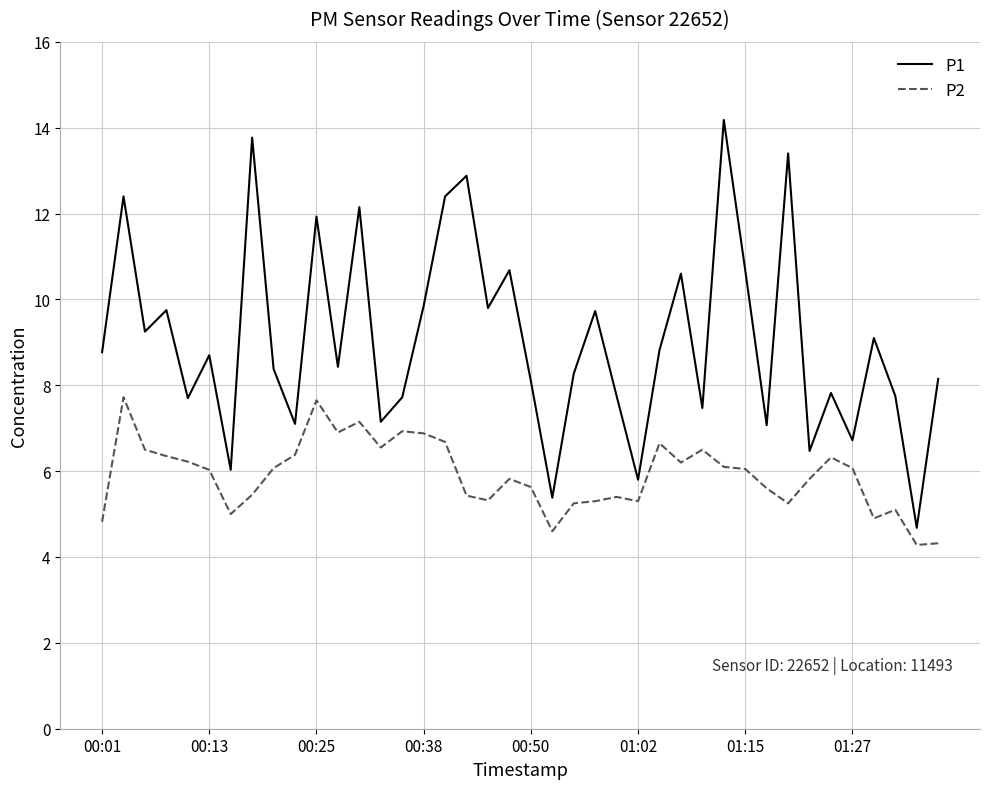

How many lines are shown in the chart?

2